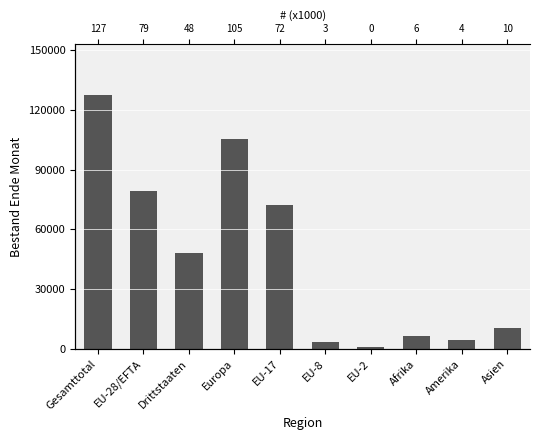

What is the minimum value shown in the chart?

784